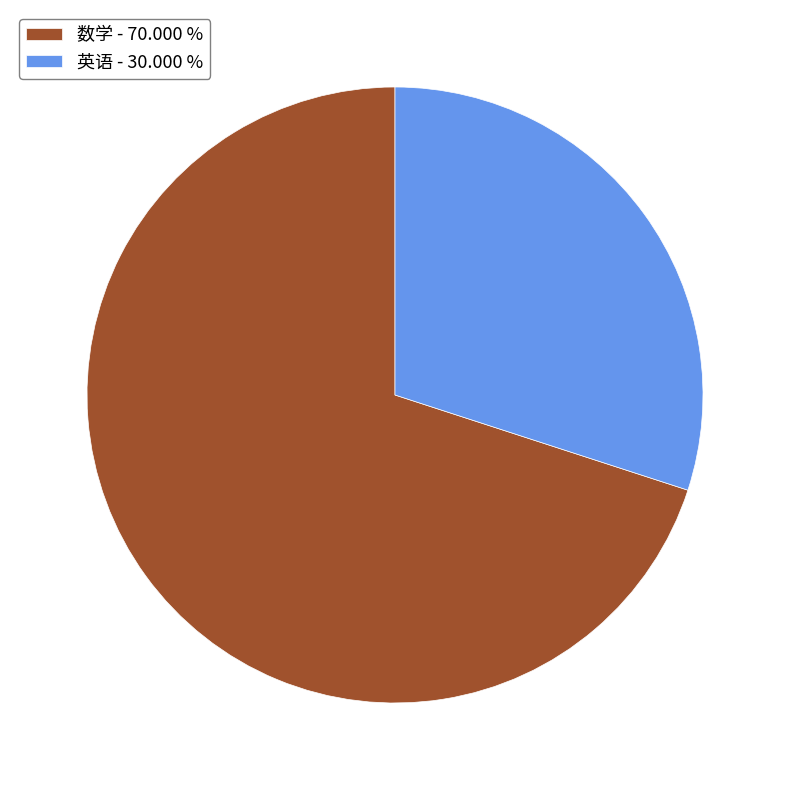

Combined, do 数学 and 英语 account for over 50%?

Yes